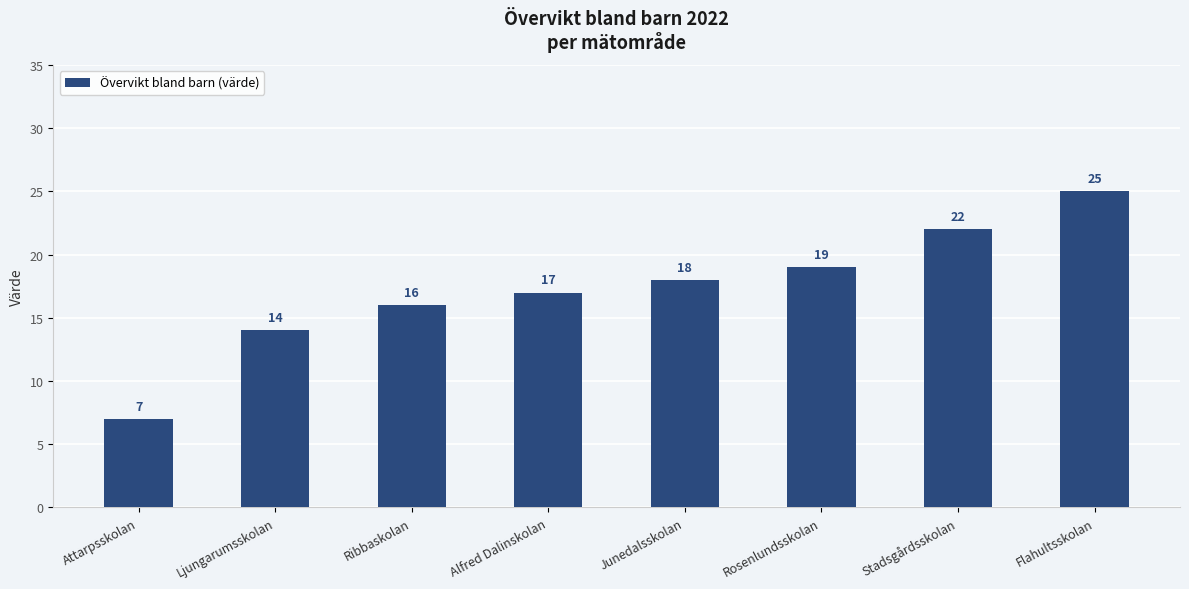

The value at Alfred Dalinskolan is 17. True or false?

True